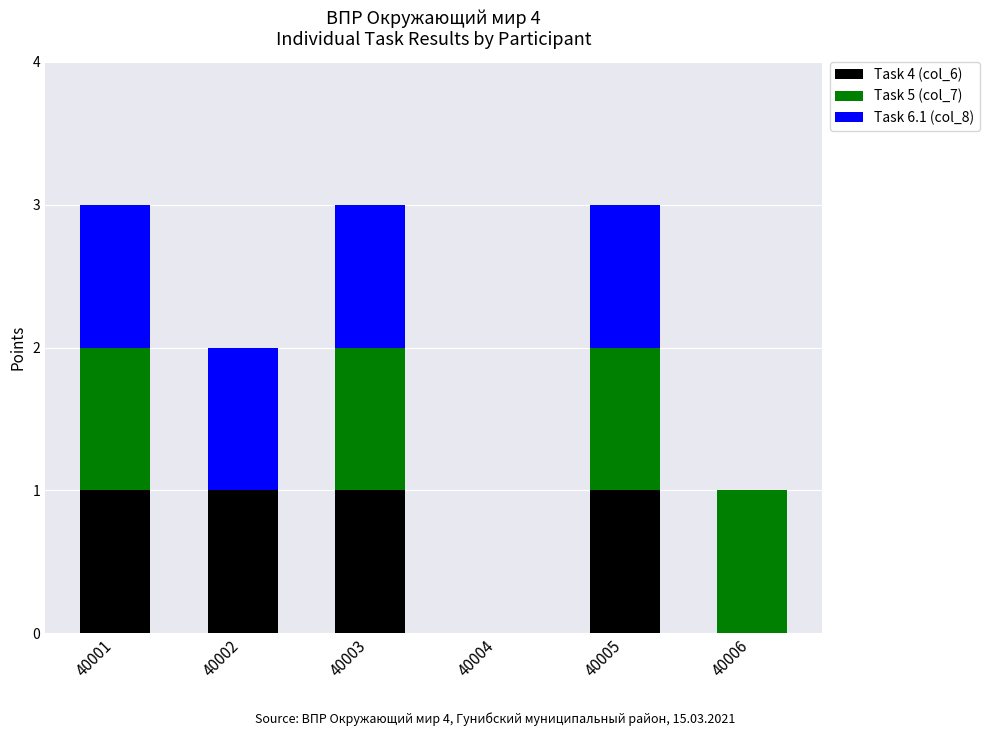

Reading right to left, transcribe the values for Task 4 (col_6).

40006=0	40005=1	40004=0	40003=1	40002=1	40001=1